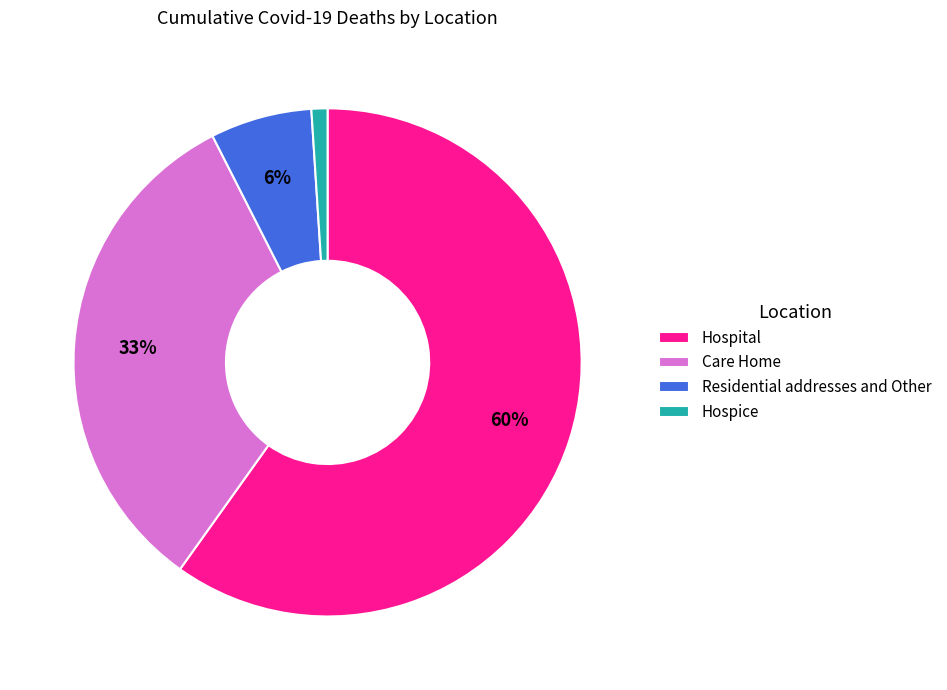

What is the largest slice in the pie chart?

Hospital